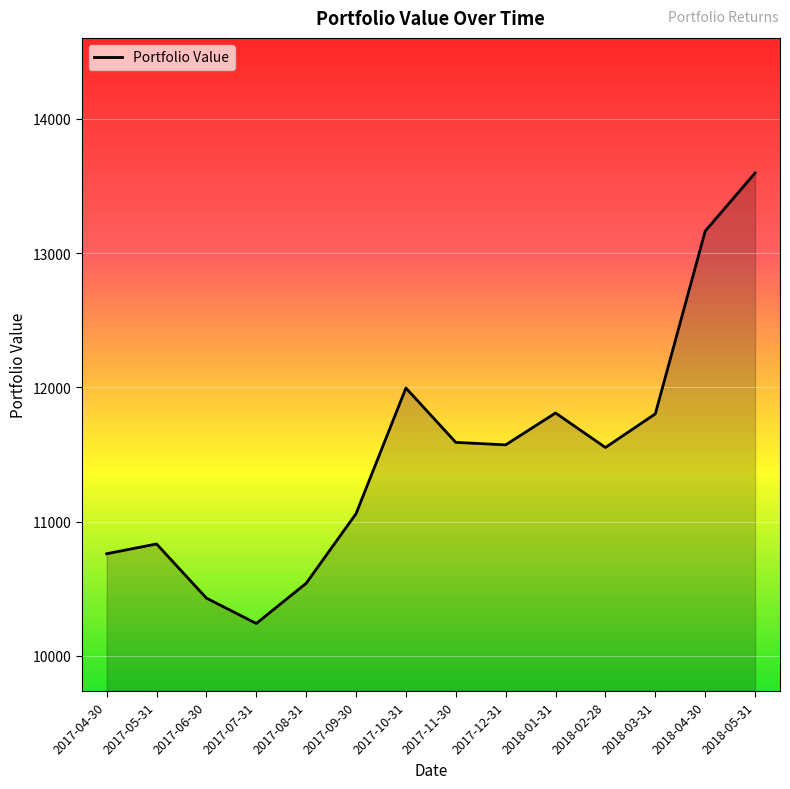

Approximately how many times larger is the value at 2018-04-30 compared to 2018-03-31?

1.1